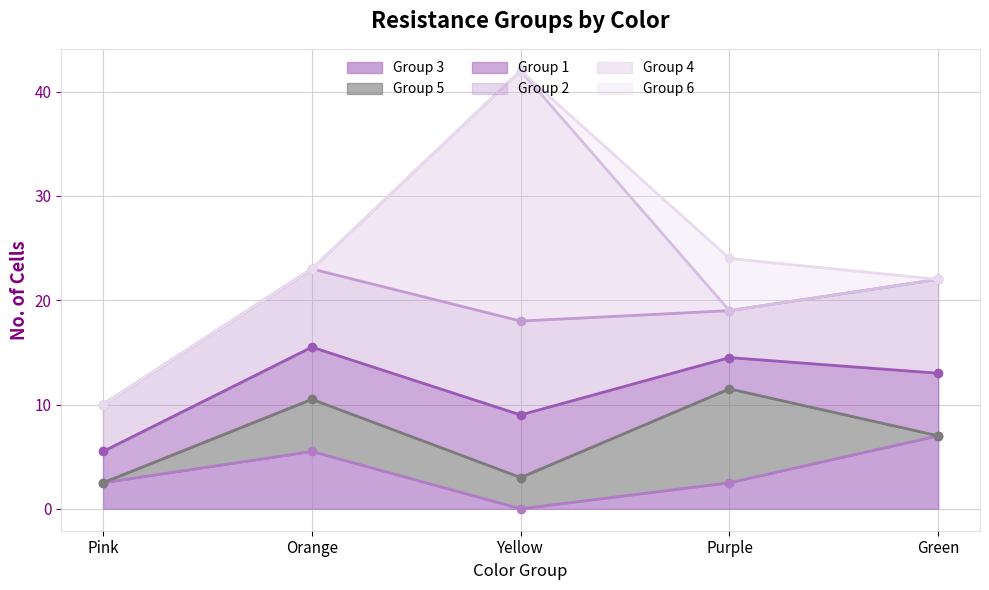

What is the greatest value displayed?

24.0